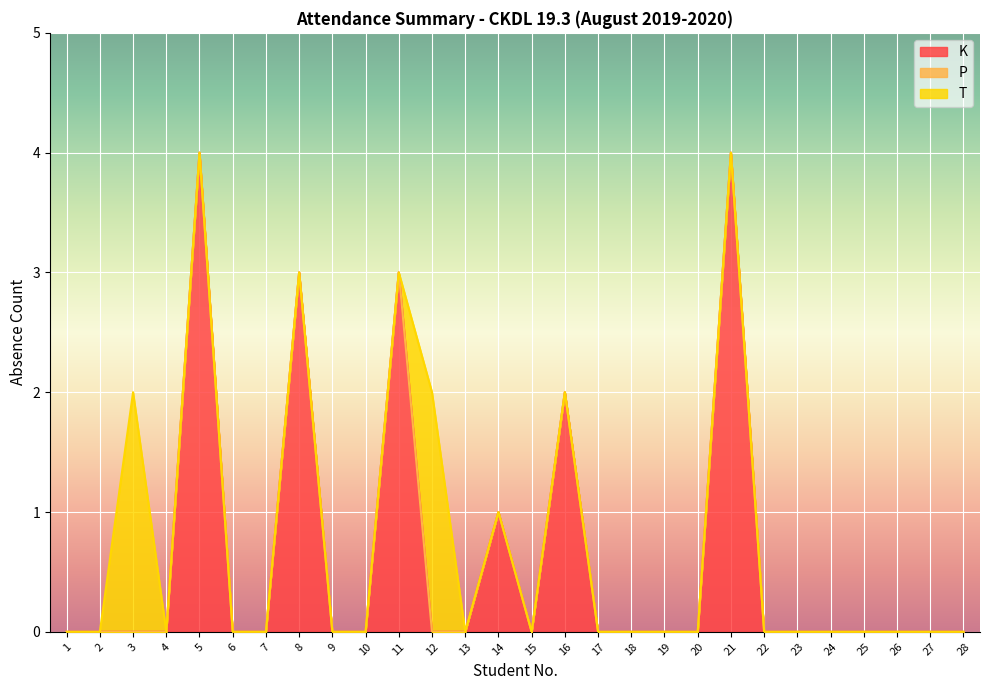

What is the difference between the second highest and minimum values in the K series?

4